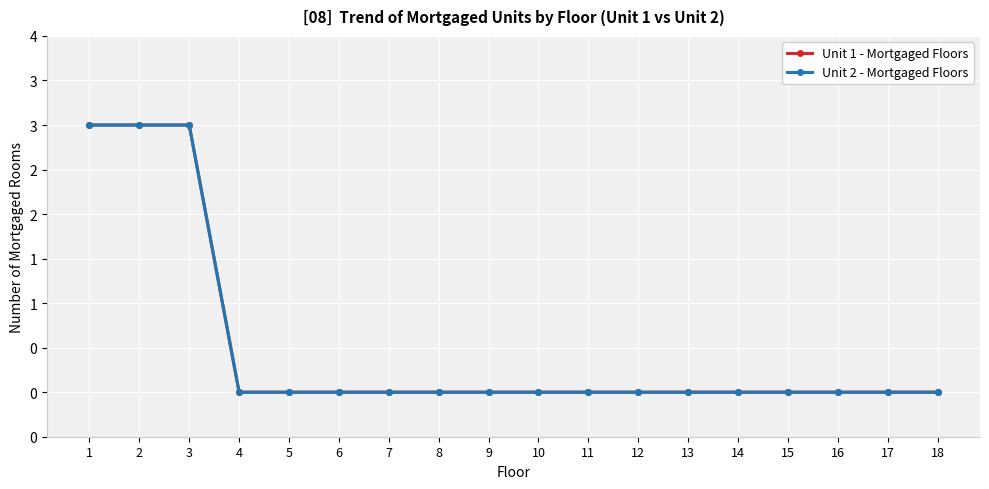

How many categories are shown in the chart?

18